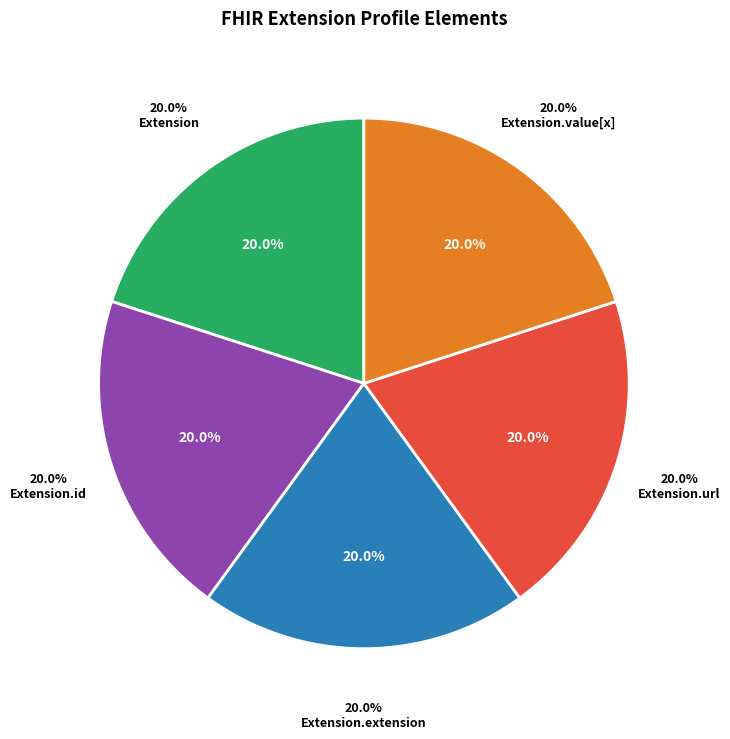

What is the largest slice in the pie chart?

Extension.url